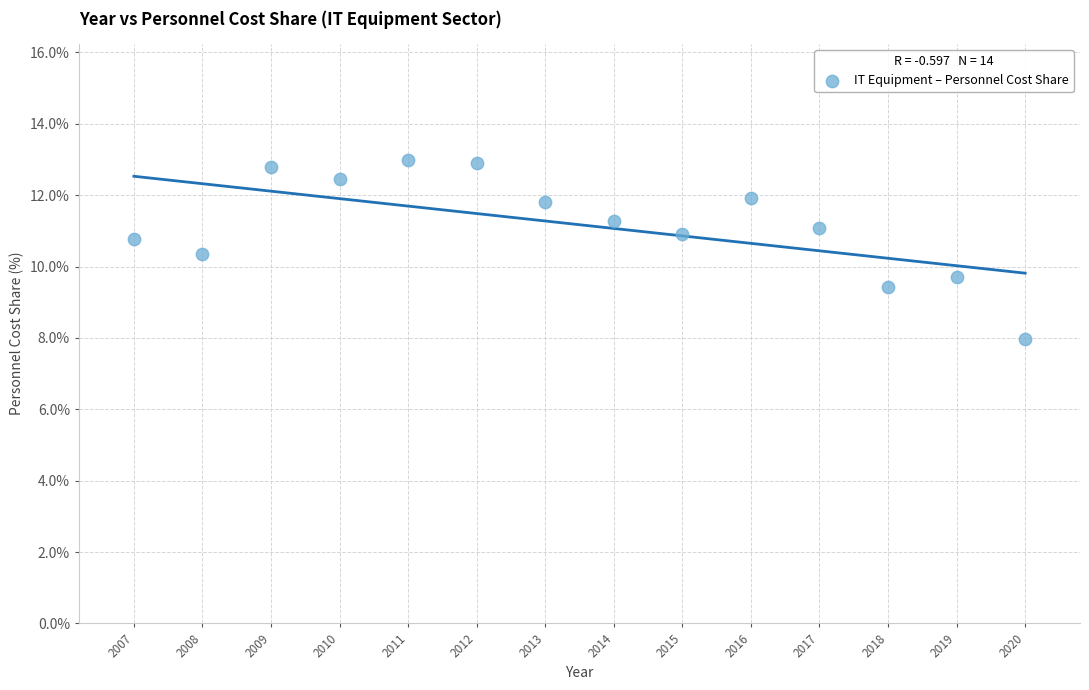

What is the range of X values (max minus min)?

13.0